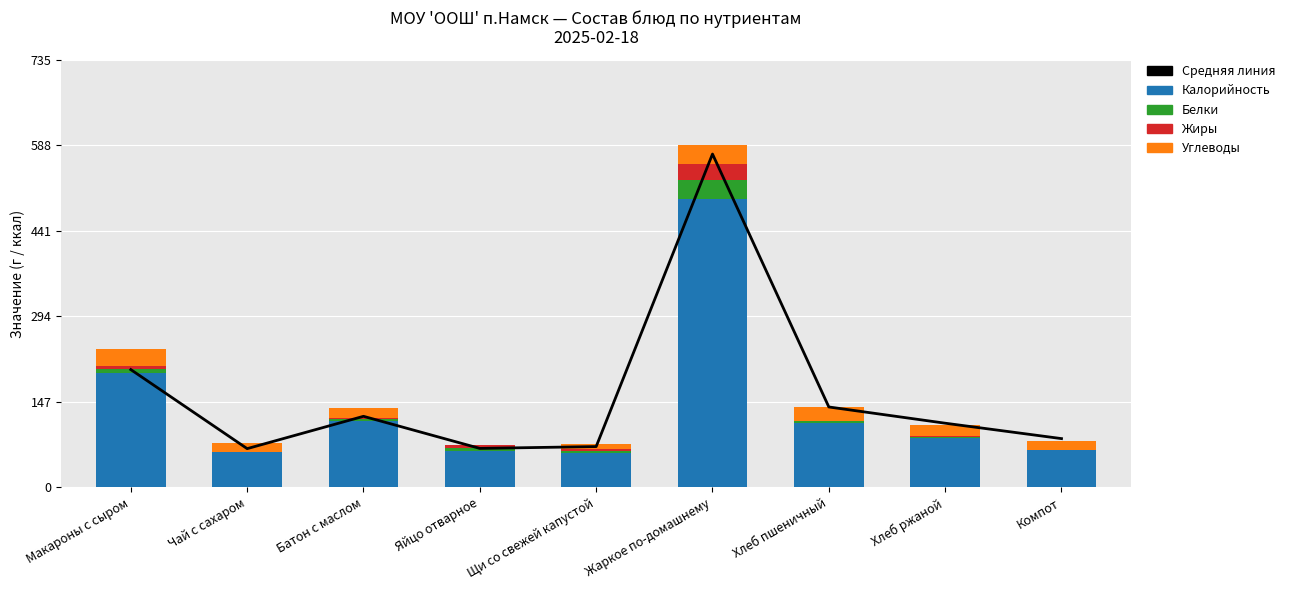

What is the spread (max minus min) of values at Чай с сахаром?

66.7